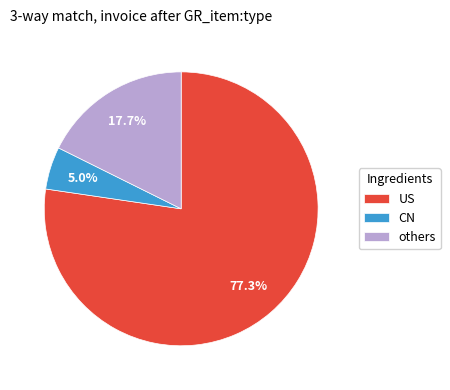

What percentage is NOT represented by CN?

95.0%